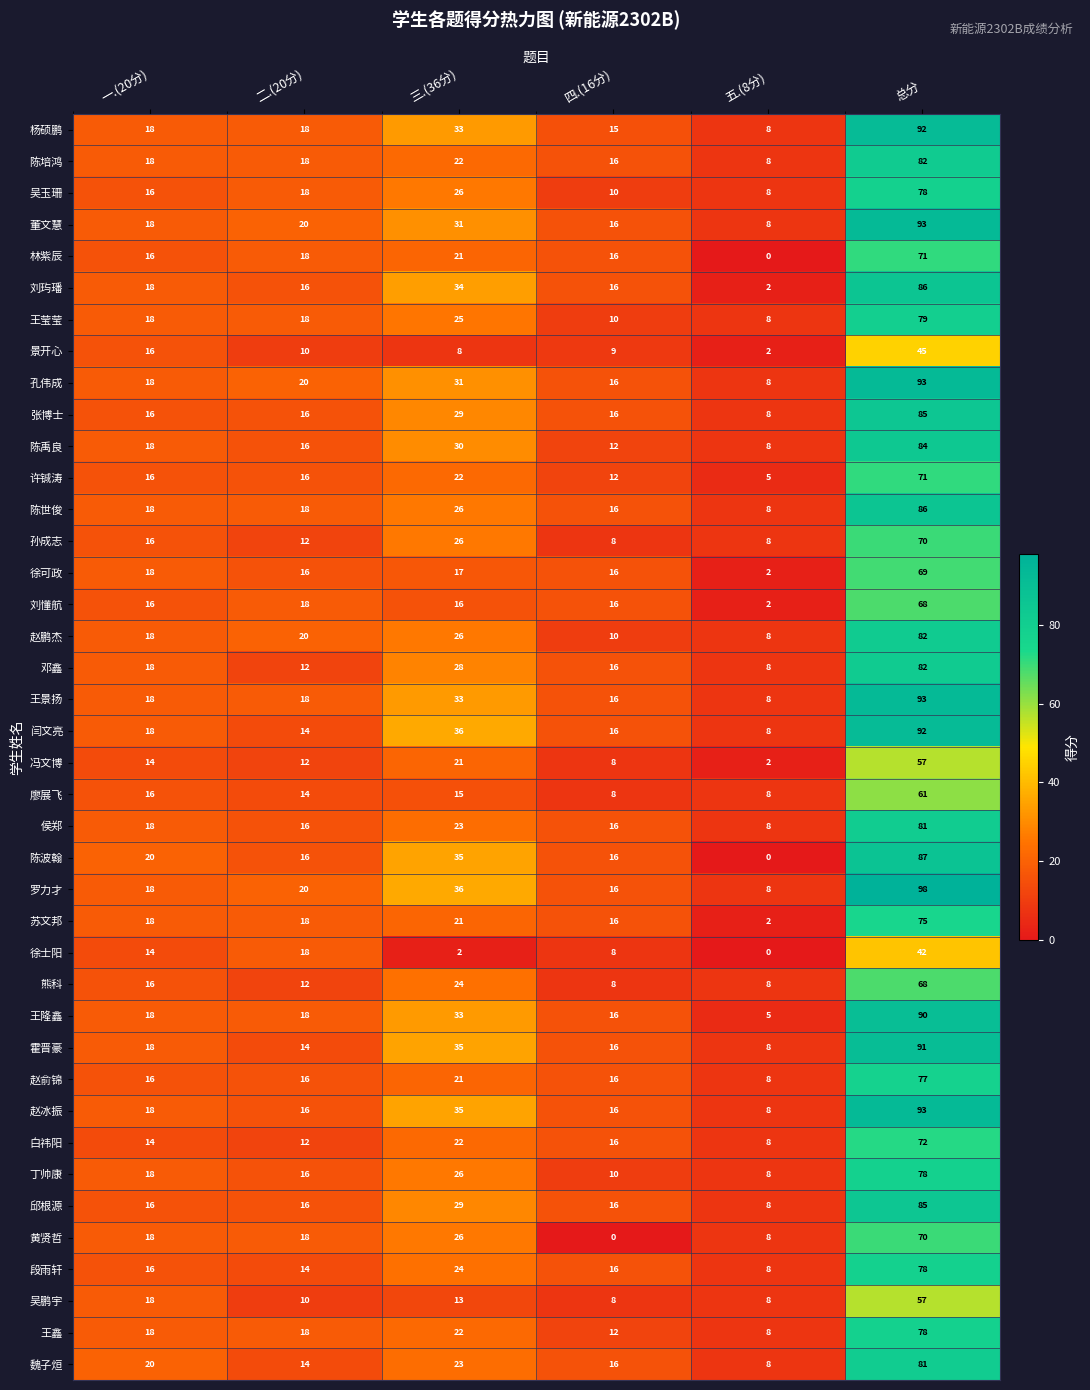

What is the greatest value displayed?

98